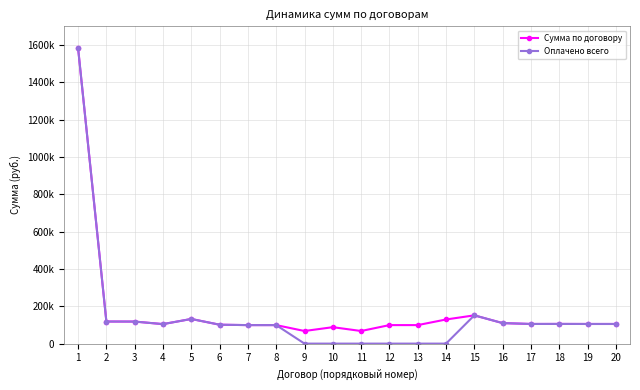

Does the chart display data point markers on the line(s)?

Yes